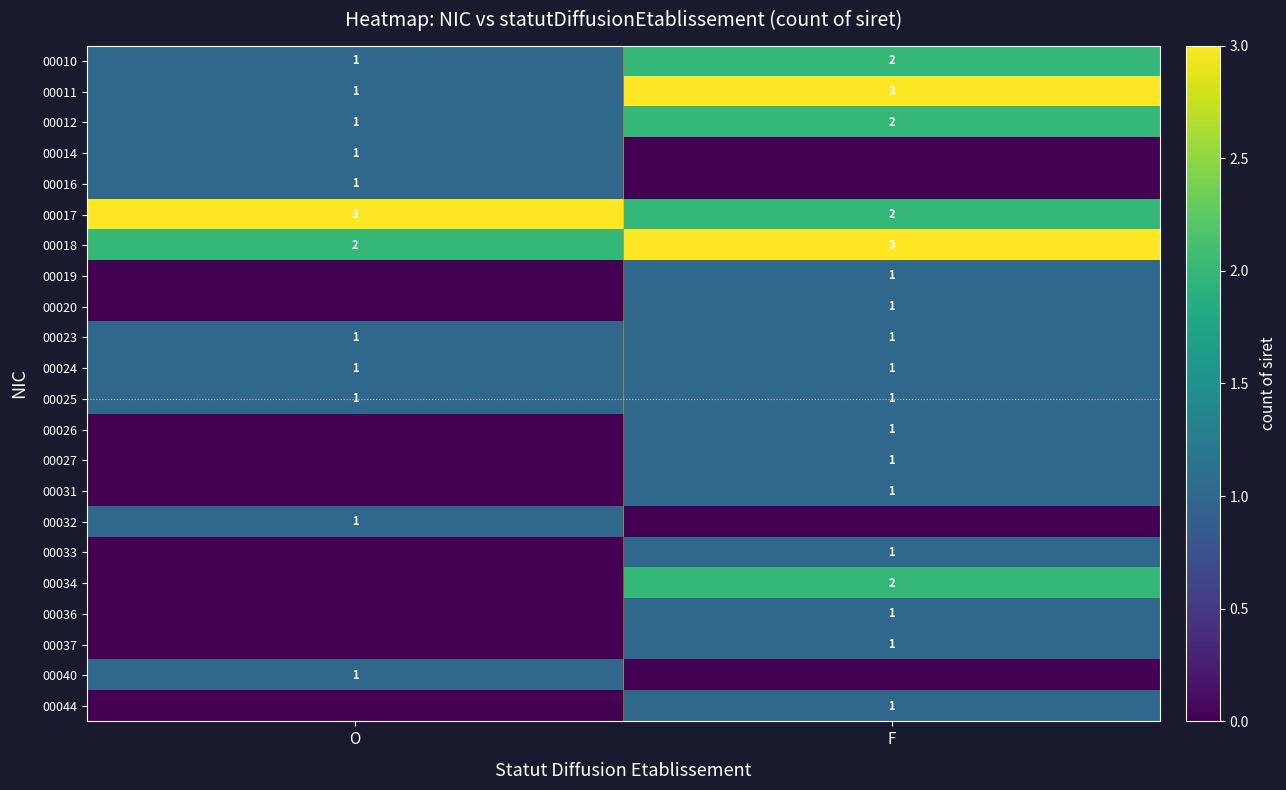

At which label is 00010 closest to 1?

O